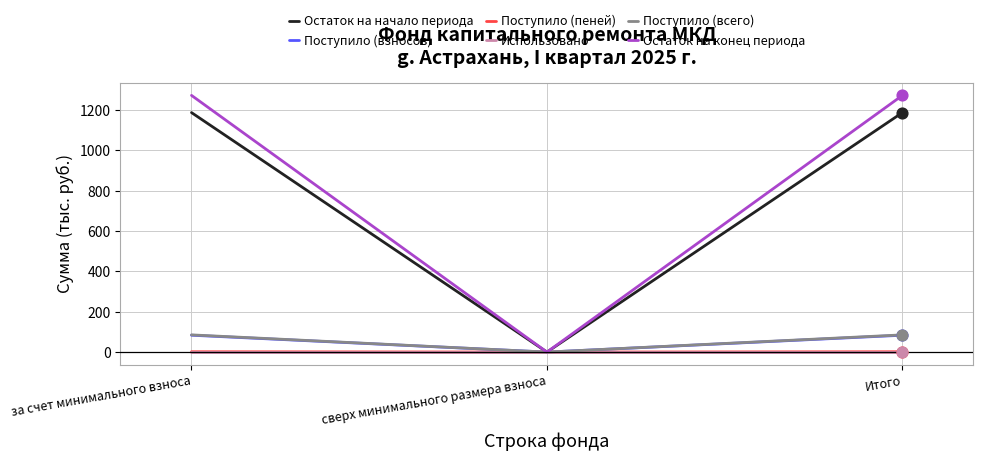

Between сверх минимального размера взноса and Итого, which series saw the biggest shift?

Остаток на конец периода